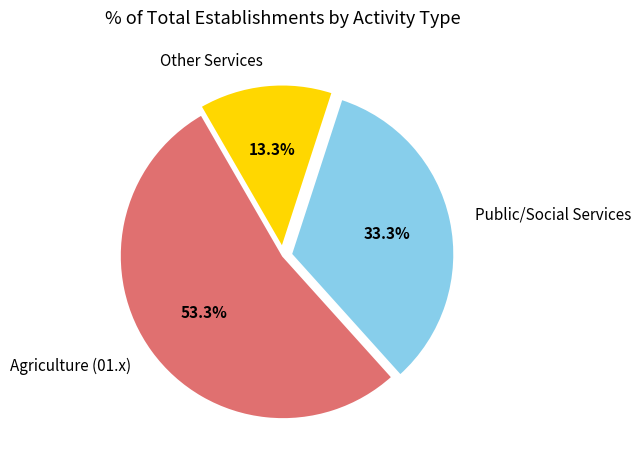

Which has a higher value, Public/Social Services or Other Services?

Public/Social Services